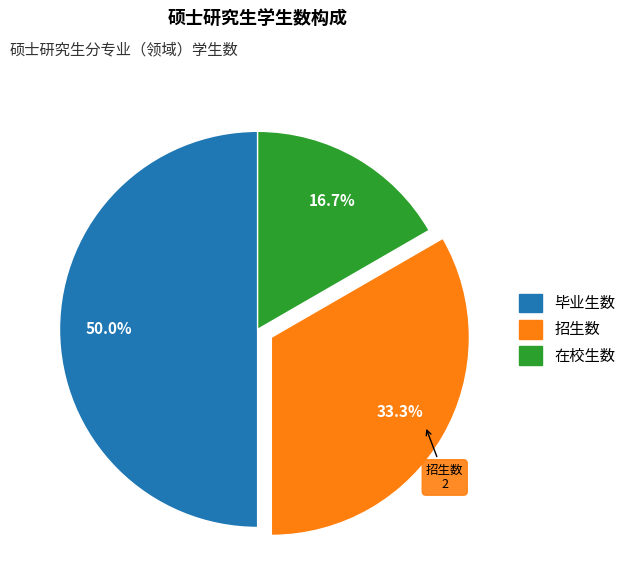

Which slice is the largest?

毕业生数